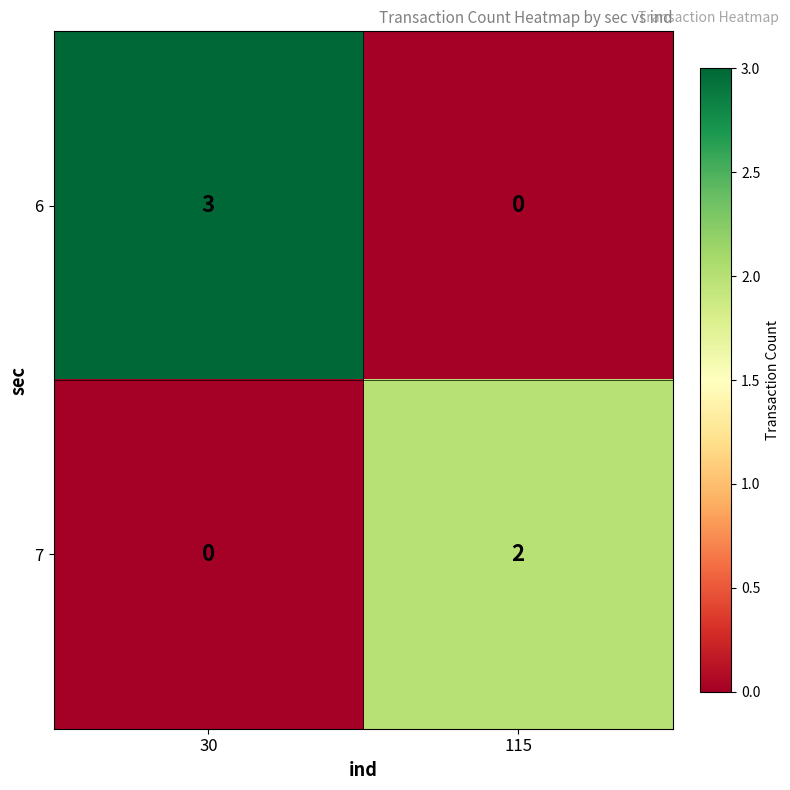

At which category is the sum across all series the highest?

30